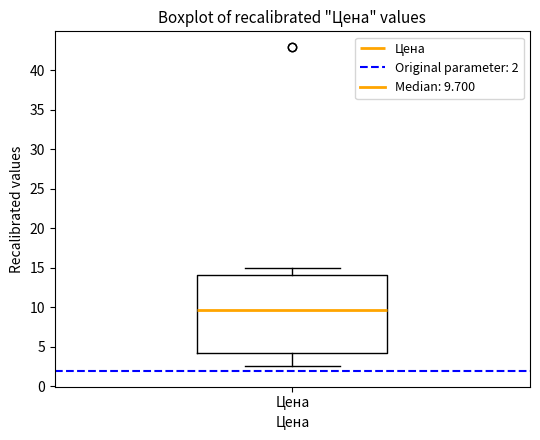

Read this box plot against the y-axis: the position of the median line, the range covered by the box, and the ends of both whiskers. The values are not printed on the chart, so give them approximately, as read against the axis.

median 9.5, box 4.5 to 14.0, whiskers 2.5 to 15.0